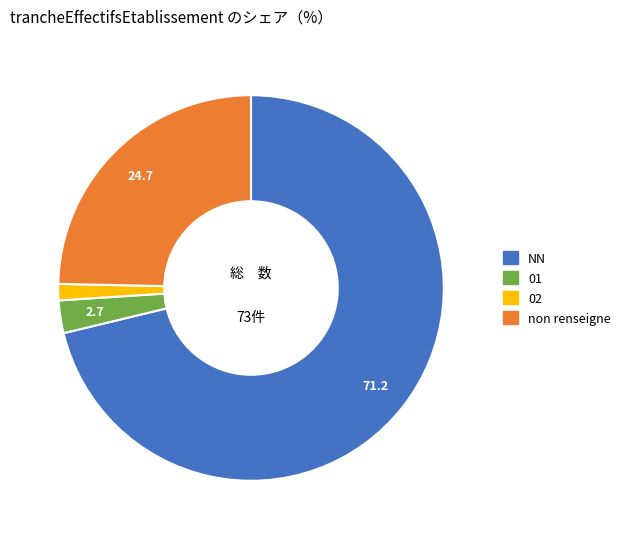

Which has a higher value, 01 or non renseigne?

non renseigne